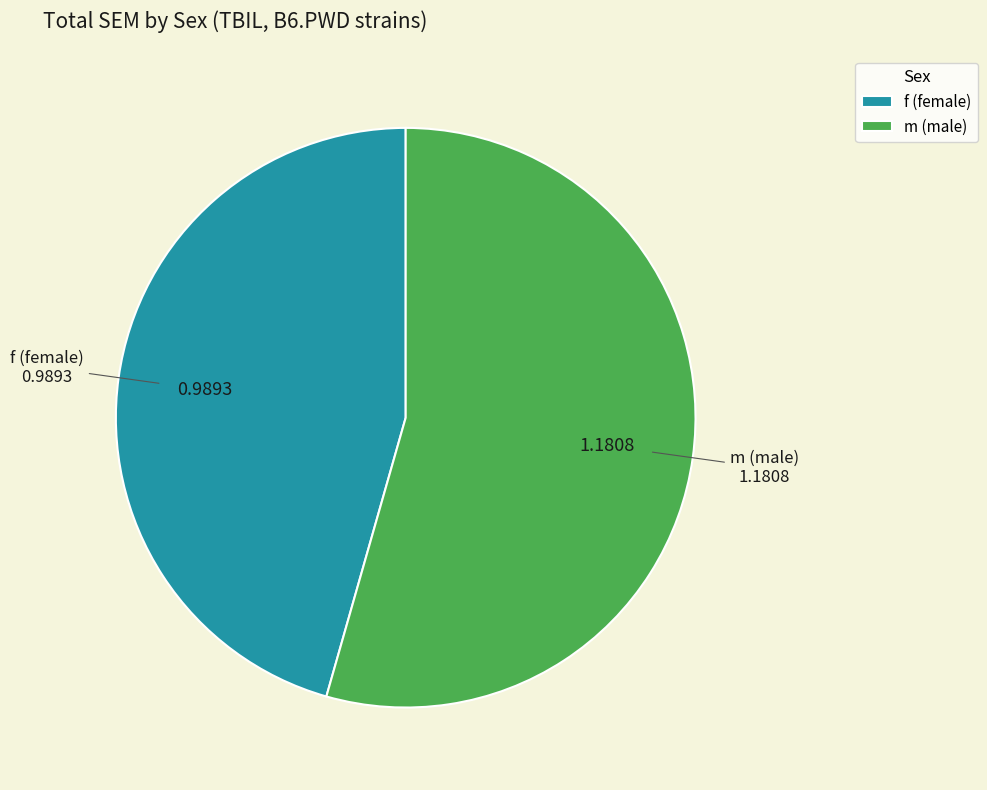

Does f (female) account for over 50% of the chart?

No